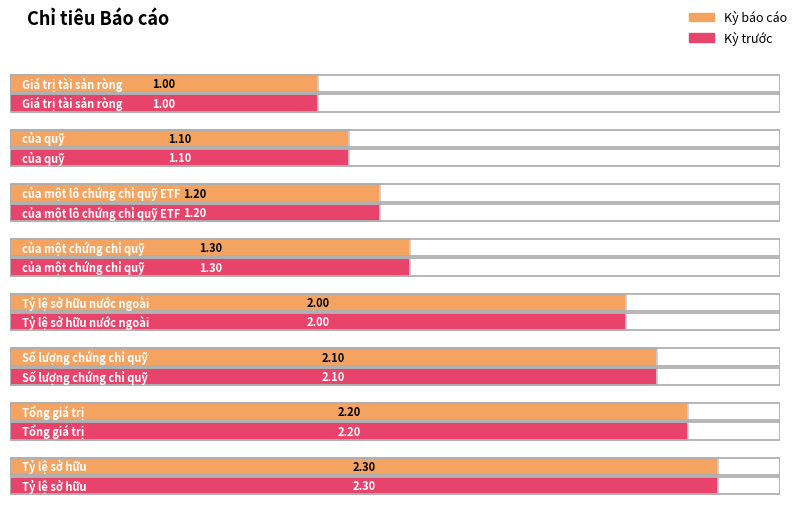

Which series has the widest spread of values?

Kỳ báo cáo